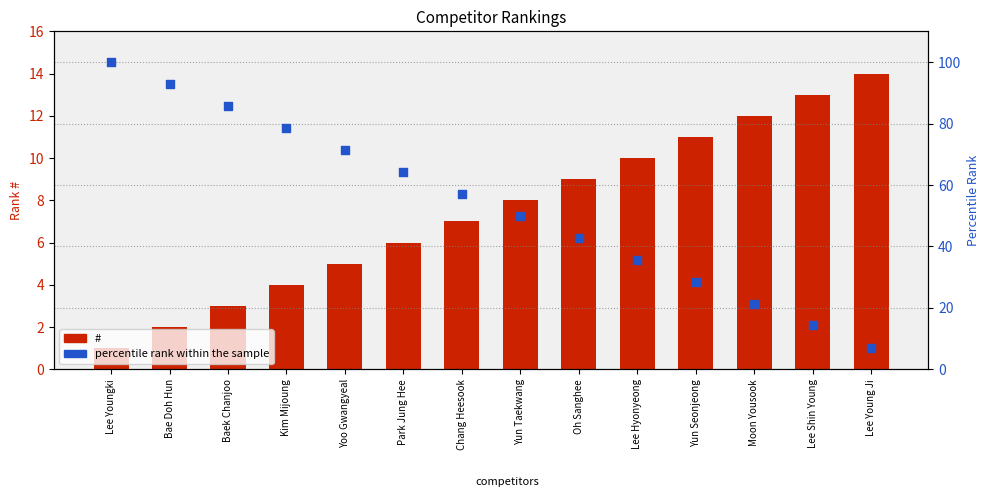

At how many categories does at least one series exceed 3?

14